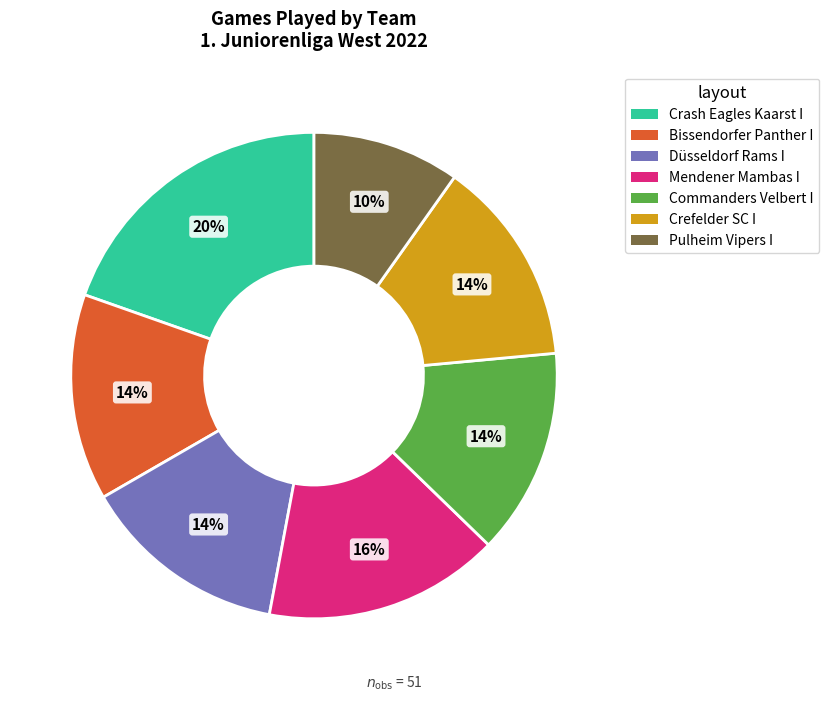

Does Mendener Mambas I represent more than half of the total?

No